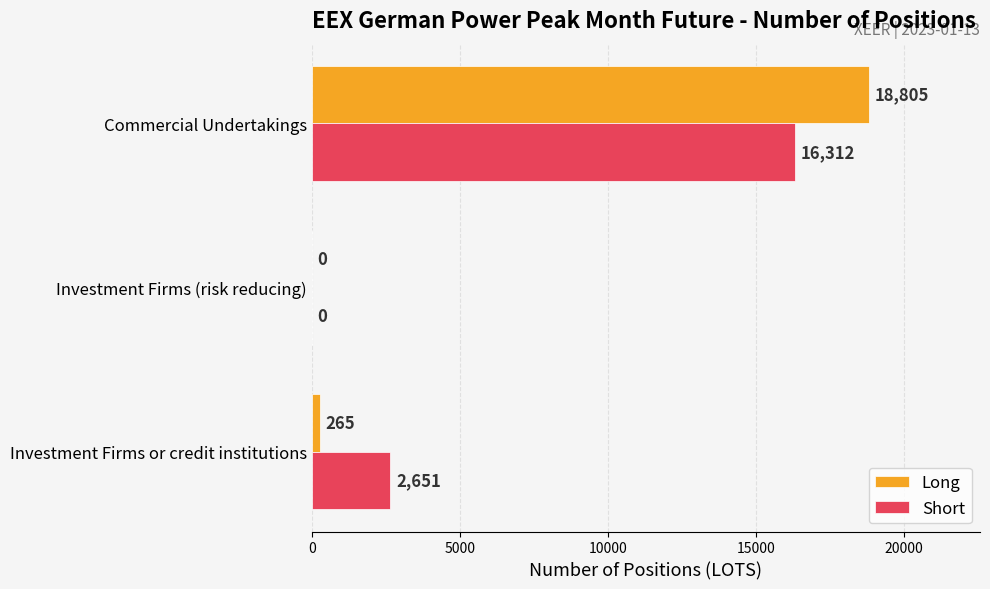

What are all the series names shown in the legend?

Long, Short